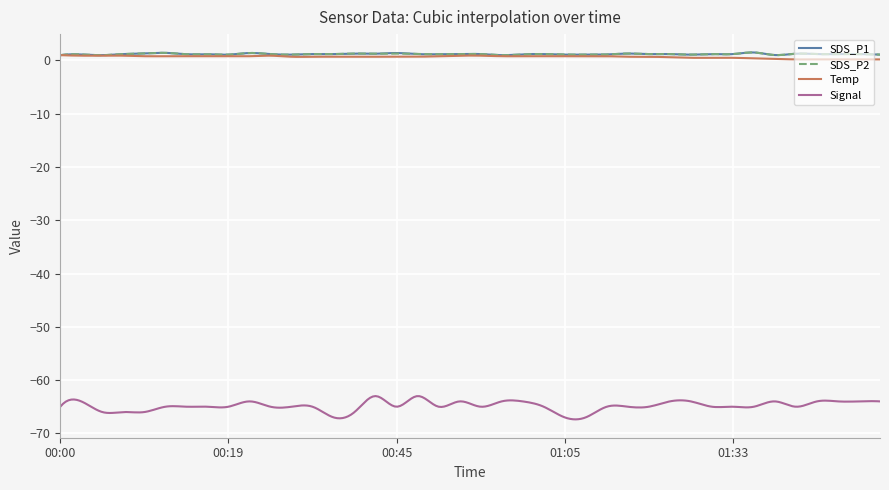

Which series has the largest range (max minus min)?

Signal